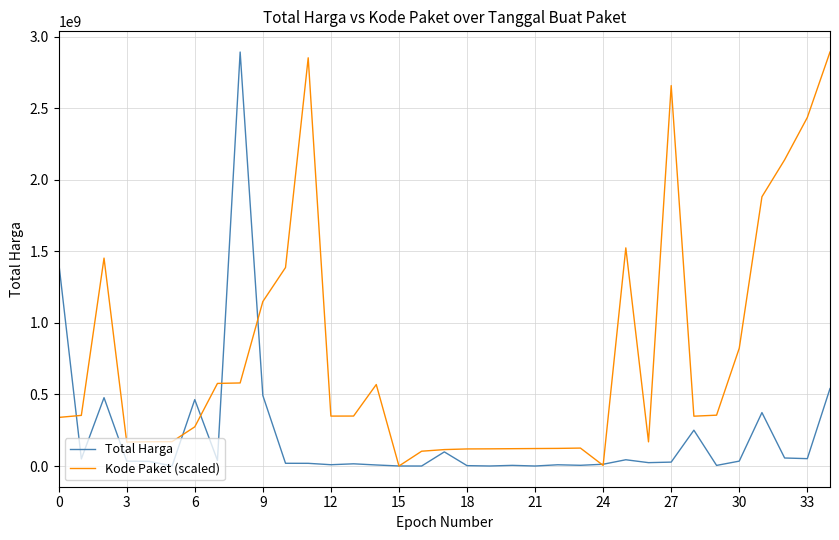

How many lines are shown in the chart?

2